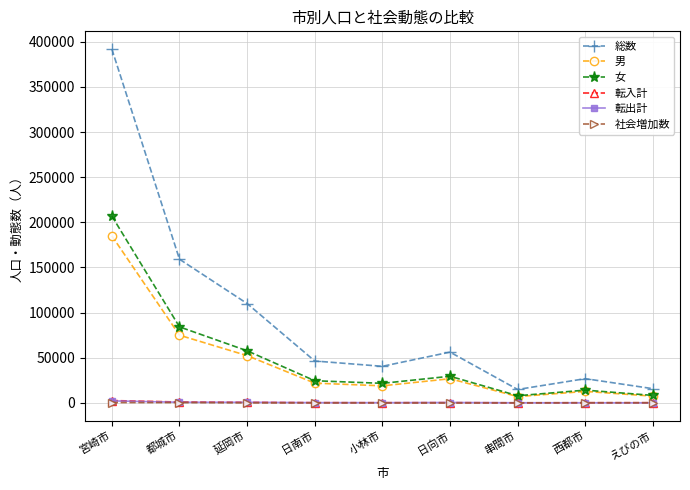

What is the approximate value of 社会増加数 at 都城市, to the nearest 10?

320